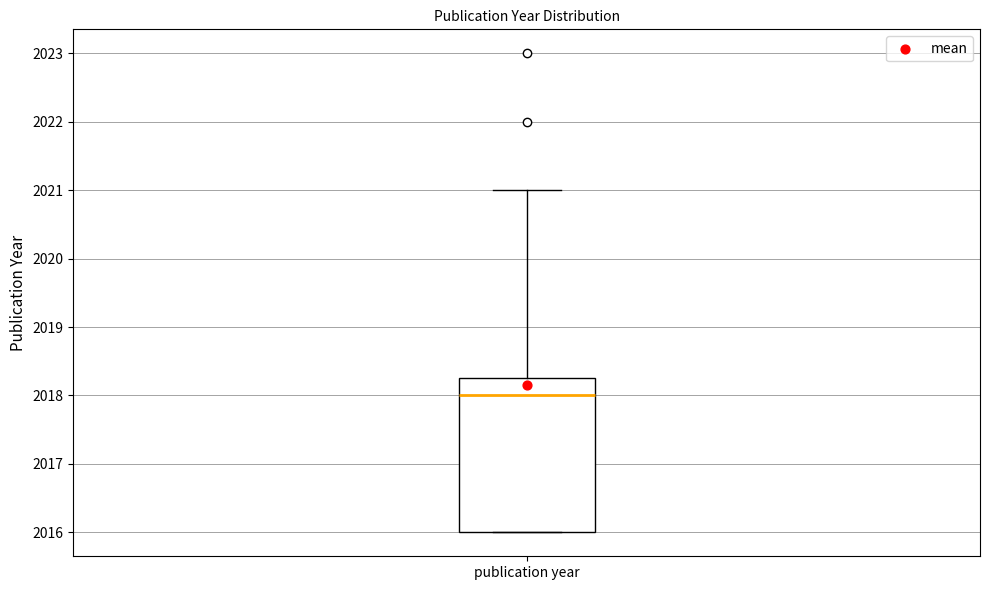

Read this box plot against the y-axis: the position of the median line, the range covered by the box, and the ends of both whiskers. The values are not printed on the chart, so give them approximately, as read against the axis.

median 2018.0, box 2016.0 to 2018.3, whiskers 2016.0 to 2021.0